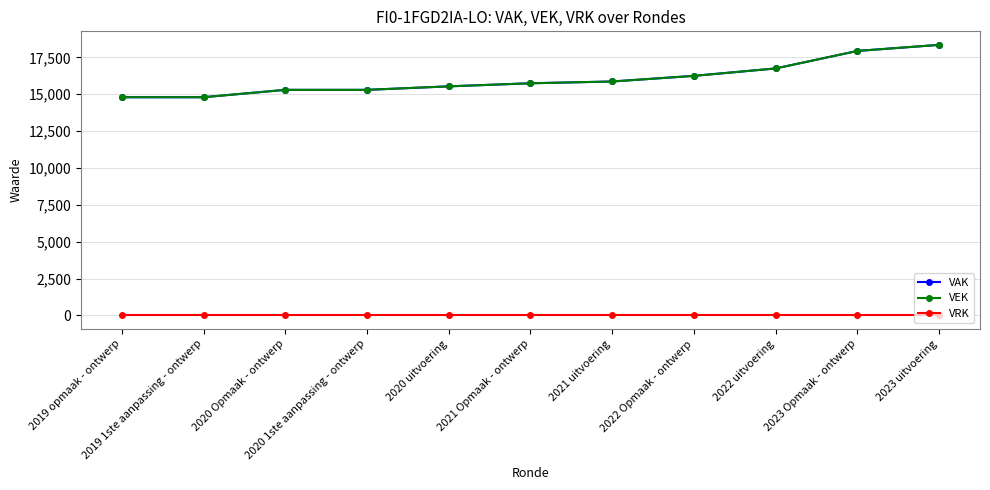

What is the difference between the VAK values at 2021 Opmaak - ontwerp and 2022 uitvoering?

1007